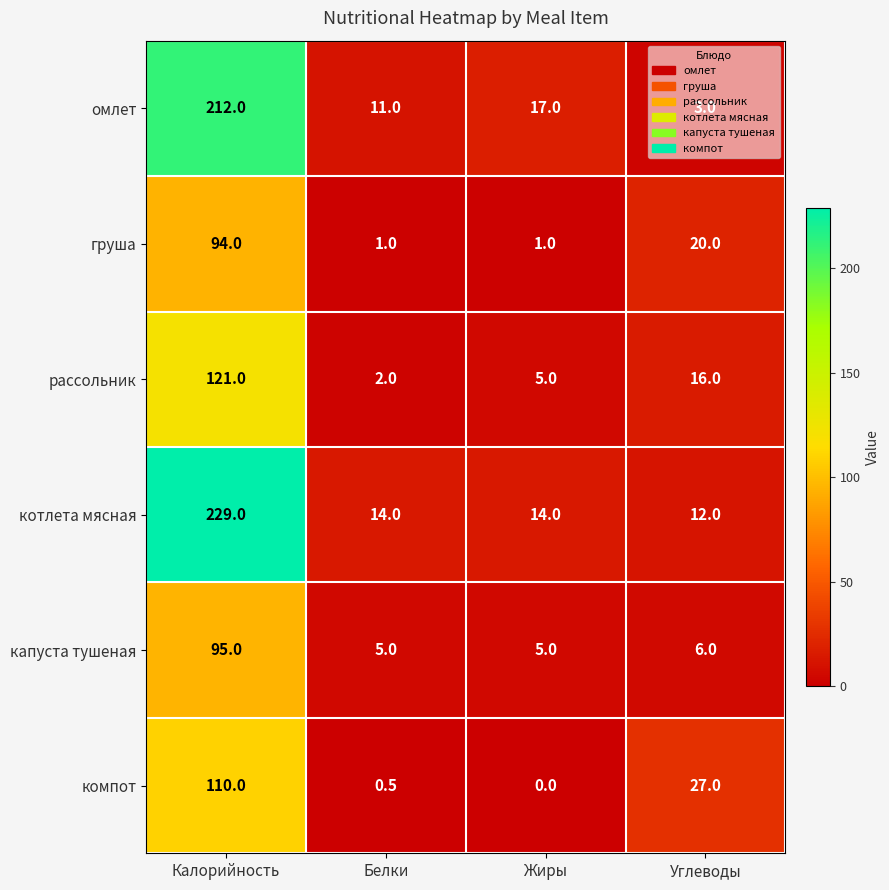

Which series changed the most between Белки and Жиры?

омлет